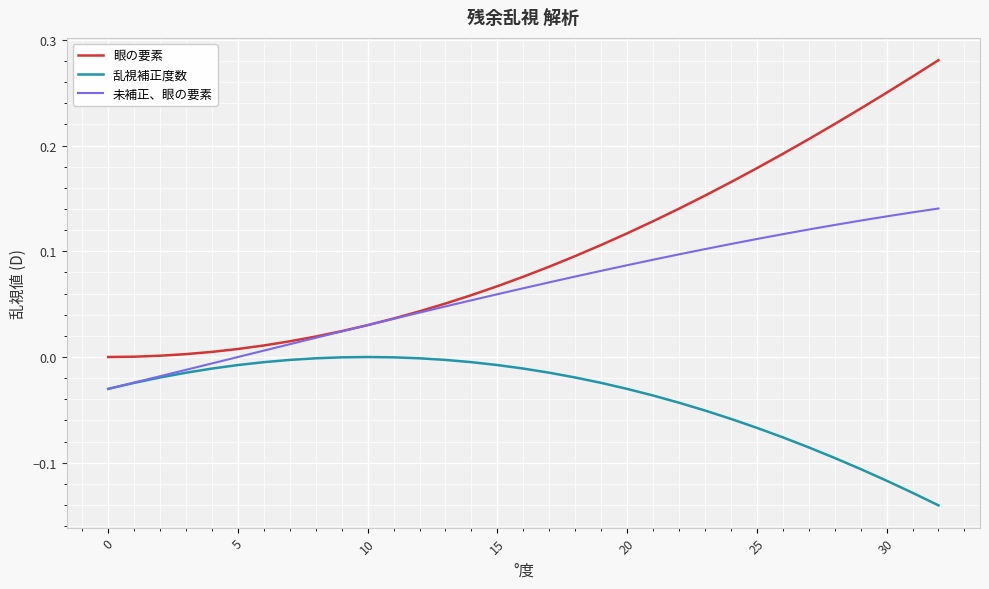

True or false: 眼の要素 and 乱視補正度数 intersect in this chart.

False